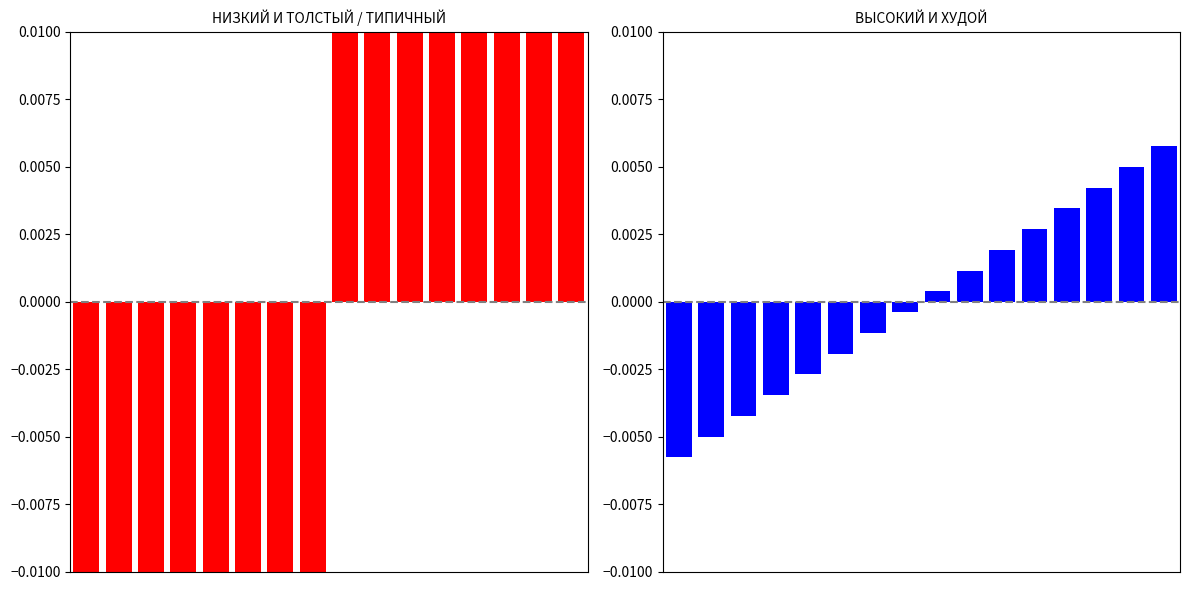

Rank the series by their maximum value, from highest to lowest.

НИЗКИЙ И ТОЛСТЫЙ / ТИПИЧНЫЙ, ВЫСОКИЙ И ХУДОЙ